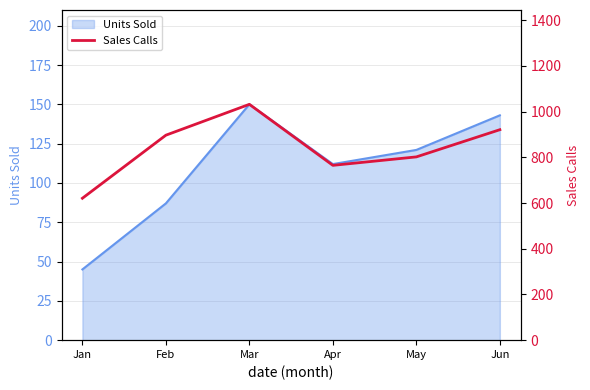

List the labels in order of value, smallest first.

Jan, Apr, May, Feb, Jun, Mar